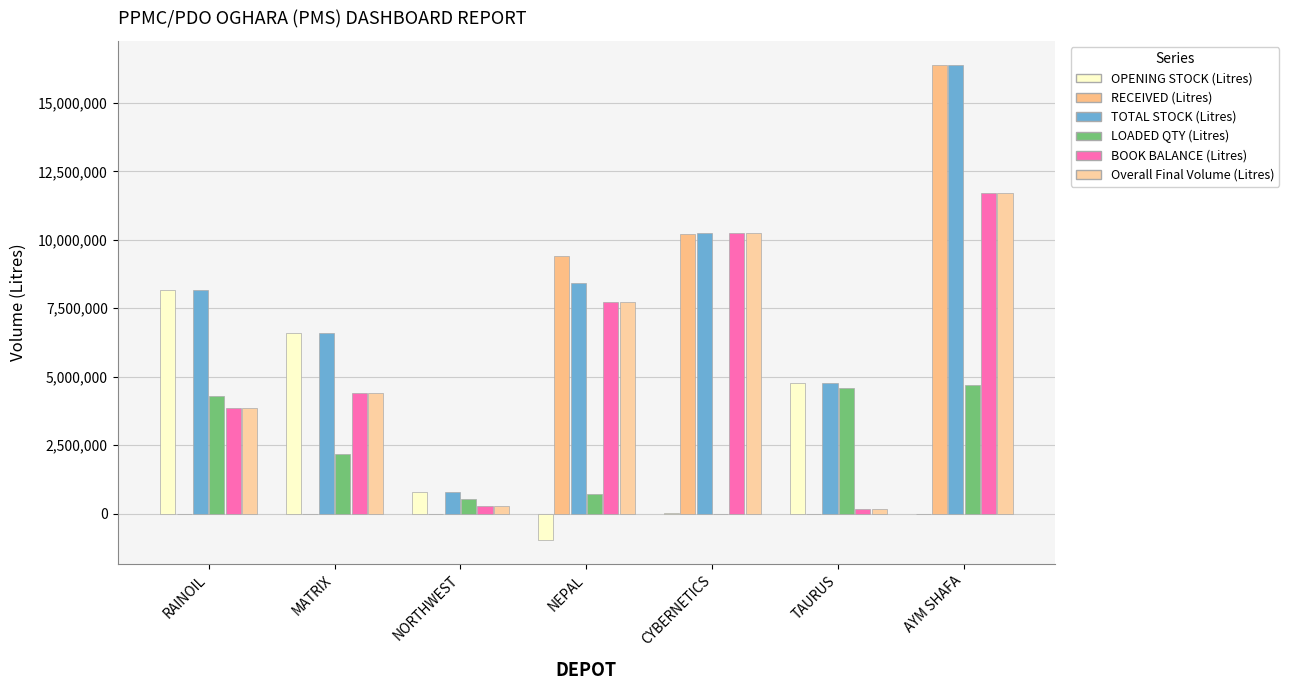

The value of Overall Final Volume (Litres) at CYBERNETICS is 2160579. True or false?

False